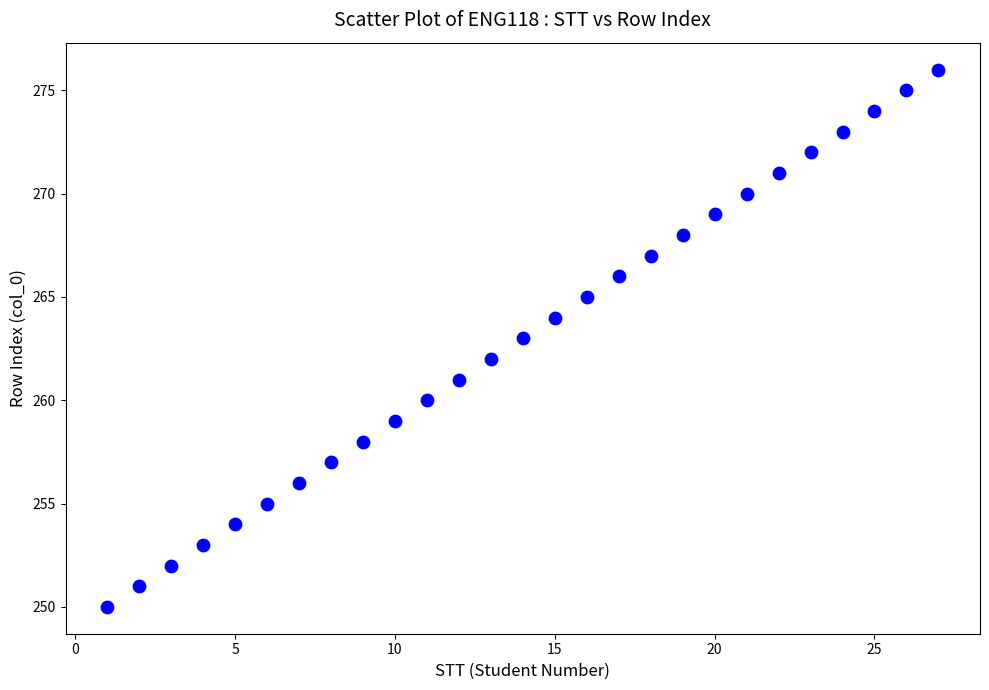

What is the range of X values (max minus min)?

26